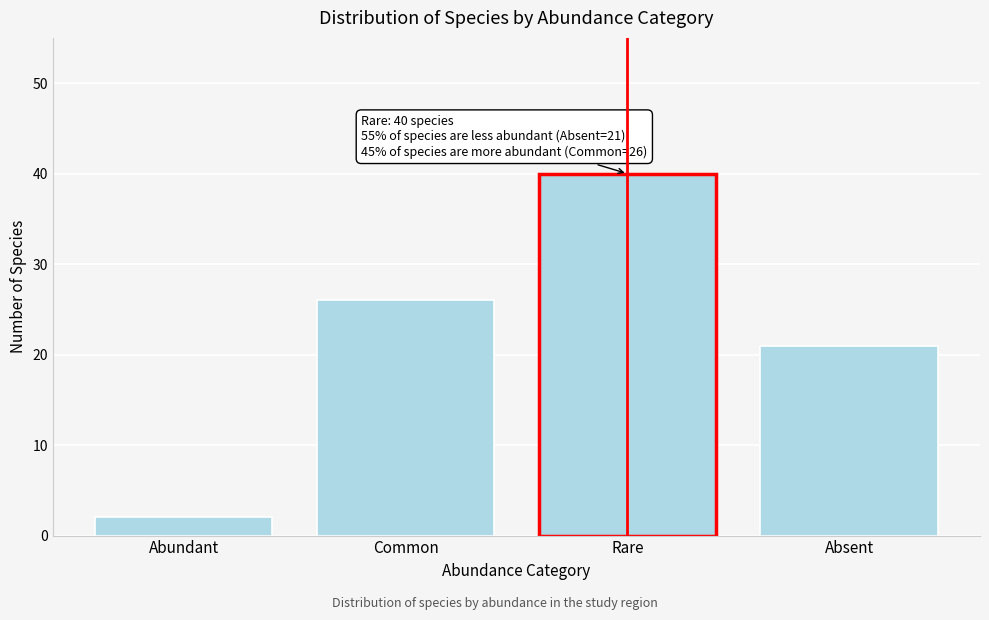

Reading left to right, what are all the values shown in this chart?

Abundant=2	Common=26	Rare=40	Absent=21